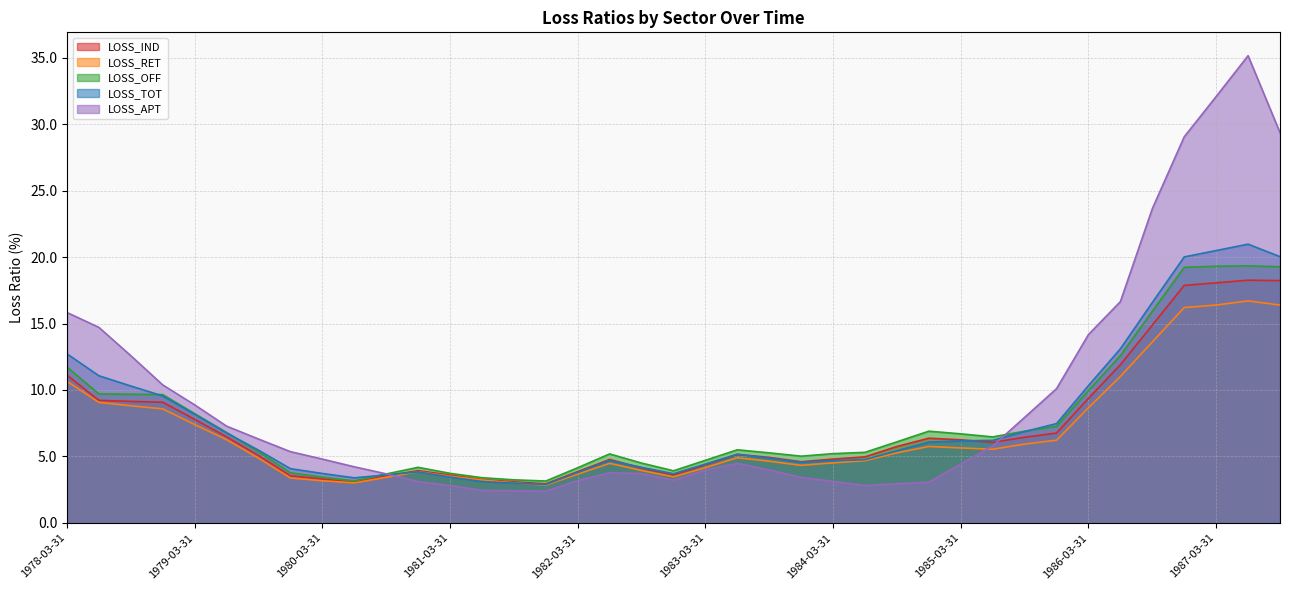

Where does the LOSS_OFF series first go above 5?

1978-03-31